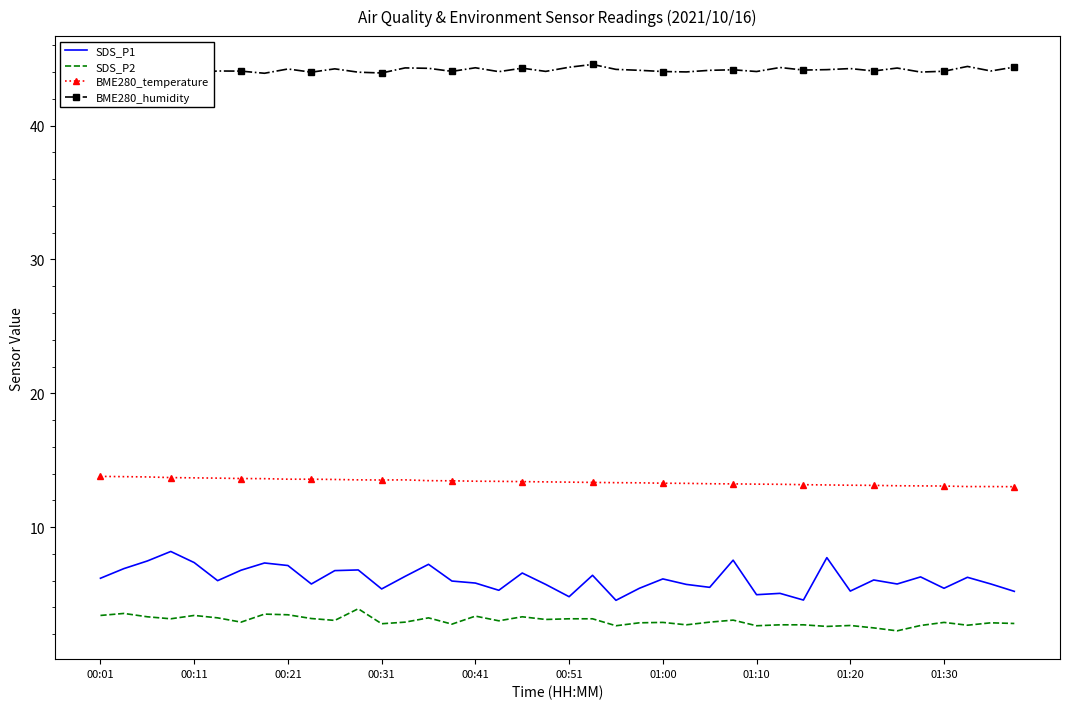

True or false: BME280_humidity and SDS_P1 intersect in this chart.

False